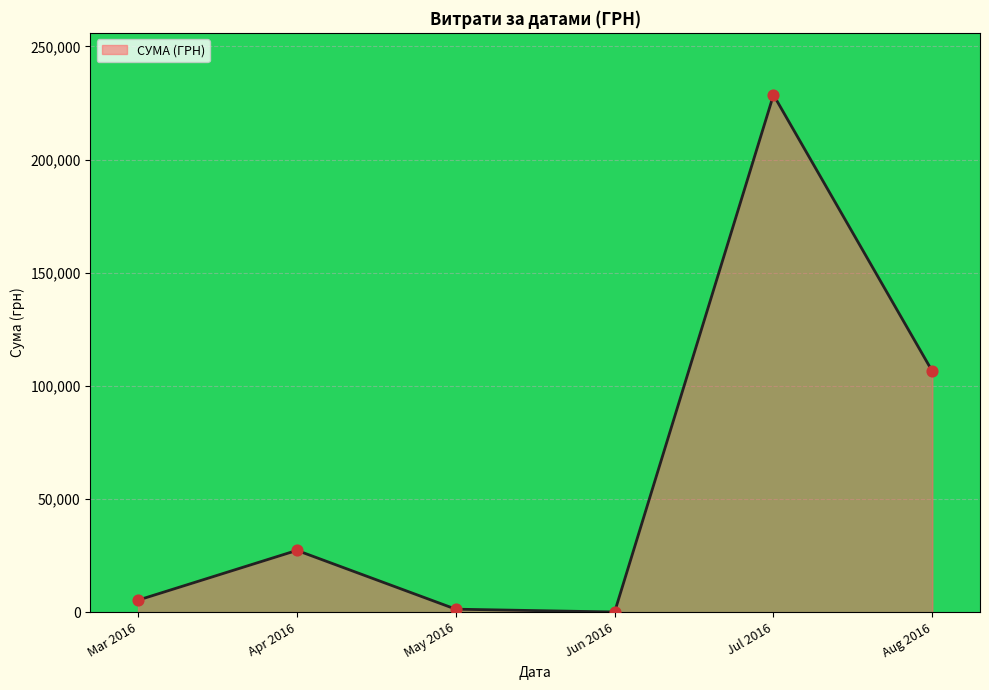

What is the change in value from Jul 2016 to Aug 2016?

-122115.3